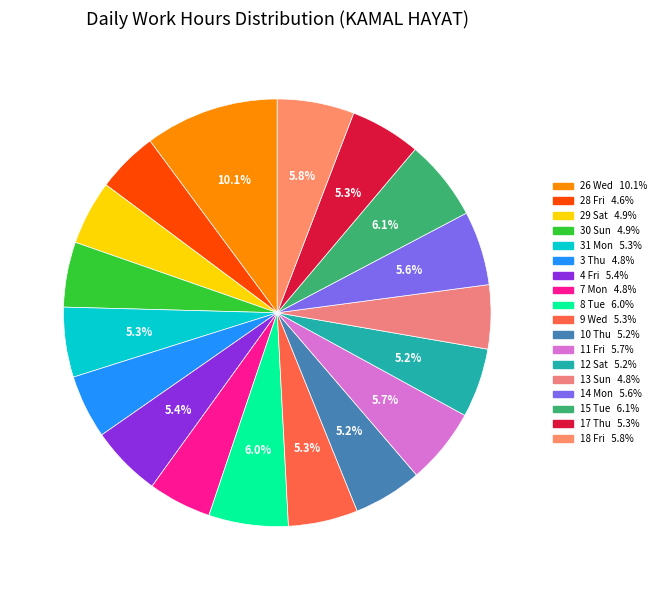

Count the number of slices in the pie.

18